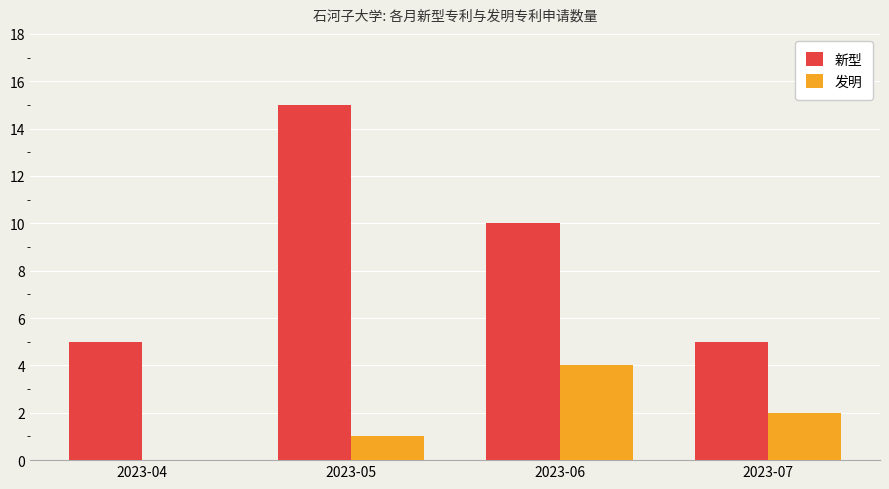

What is the greatest value displayed?

15